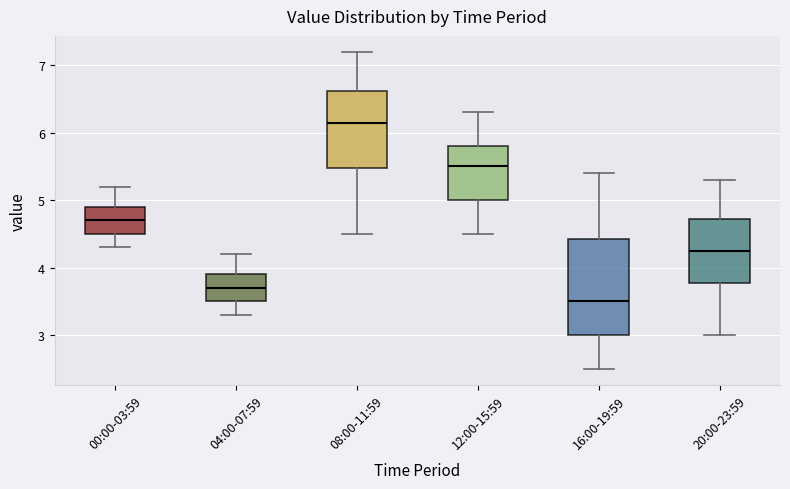

Reading left to right, transcribe this box plot: for each box, give where its median line is, the range the box spans, and where its two whiskers end, as read against the y-axis. The values are not printed on the chart, so give them approximately, as read against the axis.

00:00-03:59: median 4.7, box 4.5 to 4.9, whiskers 4.3 to 5.2
04:00-07:59: median 3.7, box 3.5 to 3.9, whiskers 3.3 to 4.2
08:00-11:59: median 6.2, box 5.5 to 6.6, whiskers 4.5 to 7.2
12:00-15:59: median 5.5, box 5.0 to 5.8, whiskers 4.5 to 6.3
16:00-19:59: median 3.5, box 3.0 to 4.4, whiskers 2.5 to 5.4
20:00-23:59: median 4.3, box 3.8 to 4.7, whiskers 3.0 to 5.3